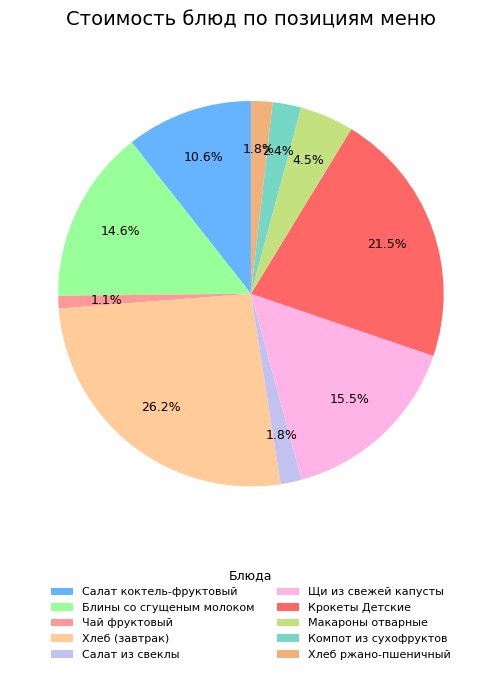

Does Салат коктель-фруктовый represent more than half of the total?

No